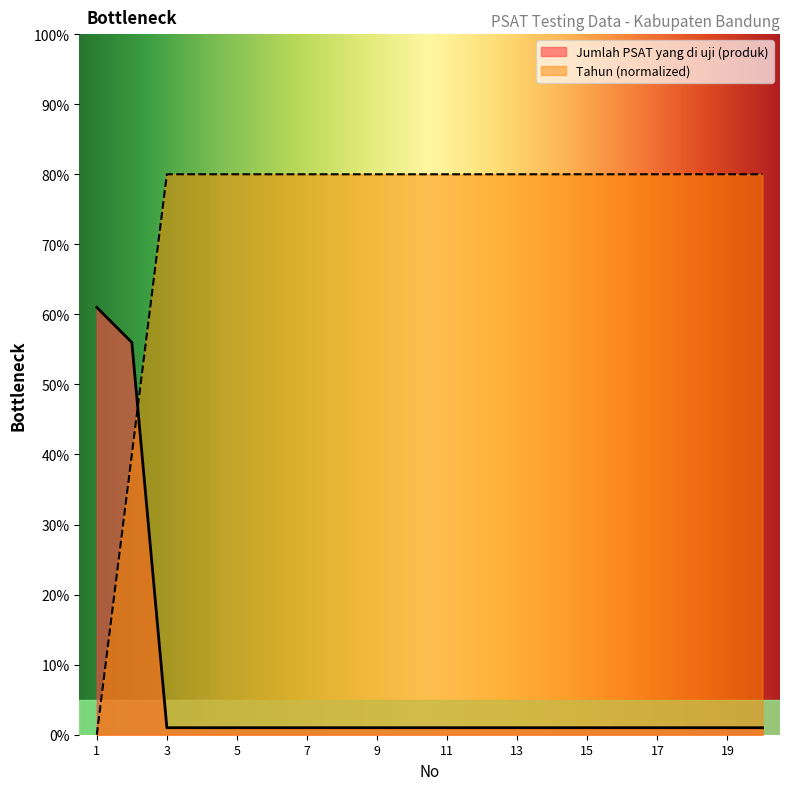

The Jumlah PSAT yang di uji (produk) series shows 1 at 14. True or false?

False